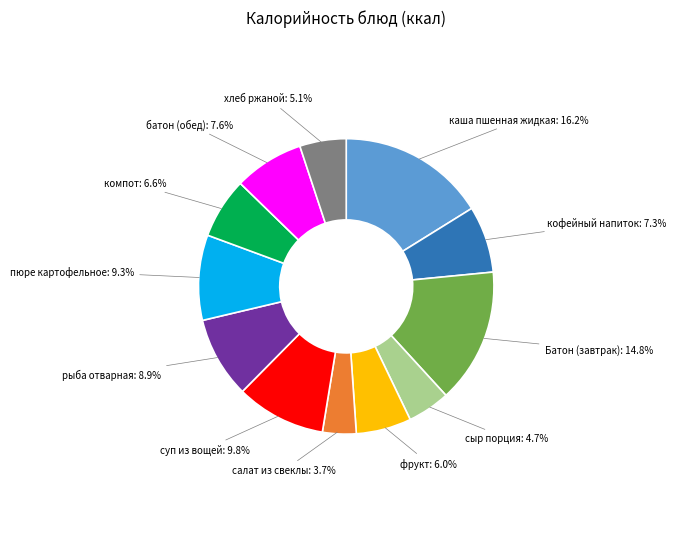

Does пюре картофельное account for over 50% of the chart?

No